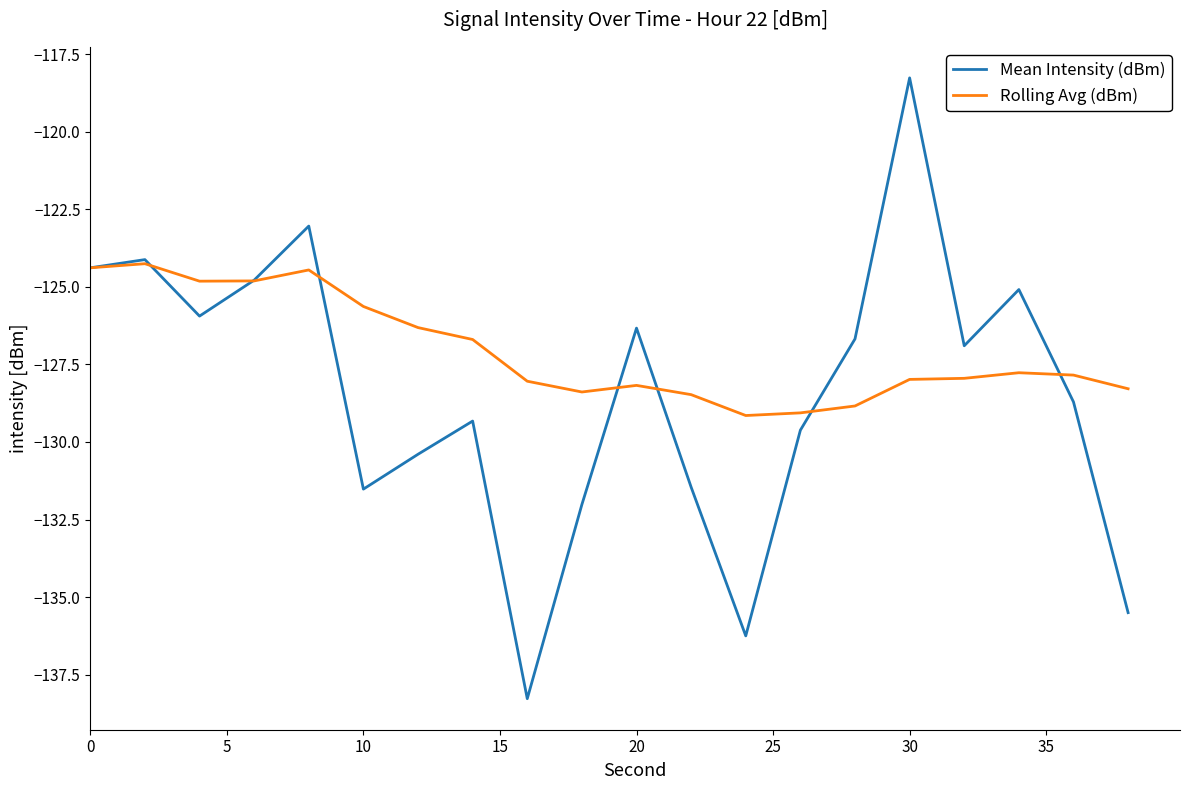

Which series has the largest total across all categories?

Rolling Avg (dBm)